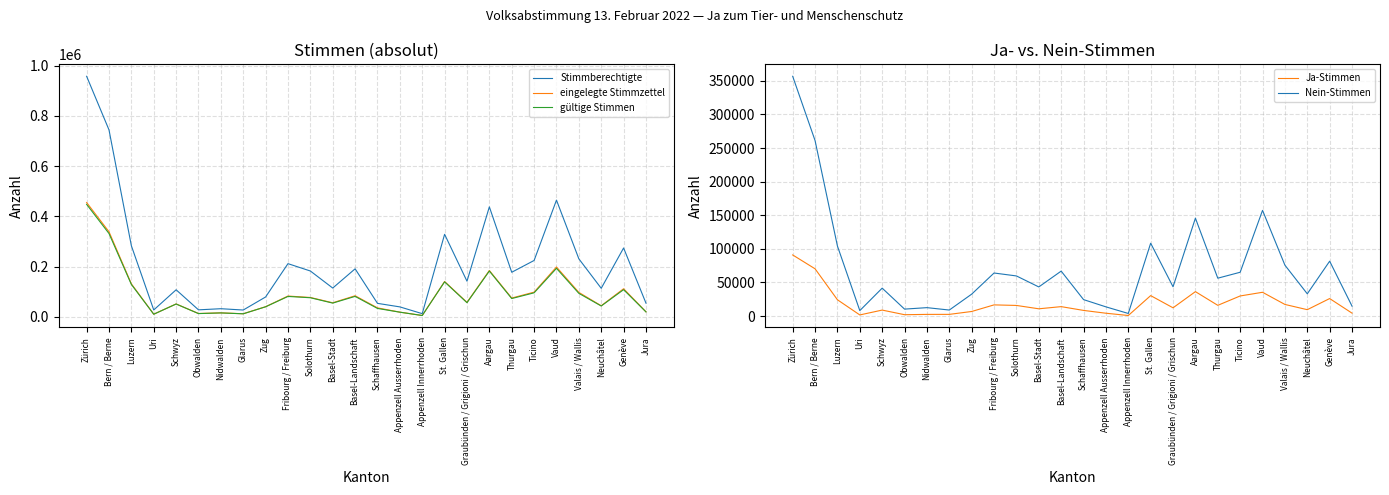

What is the approximate value of Nein-Stimmen at Basel-Landschaft, to the nearest 10?

66930